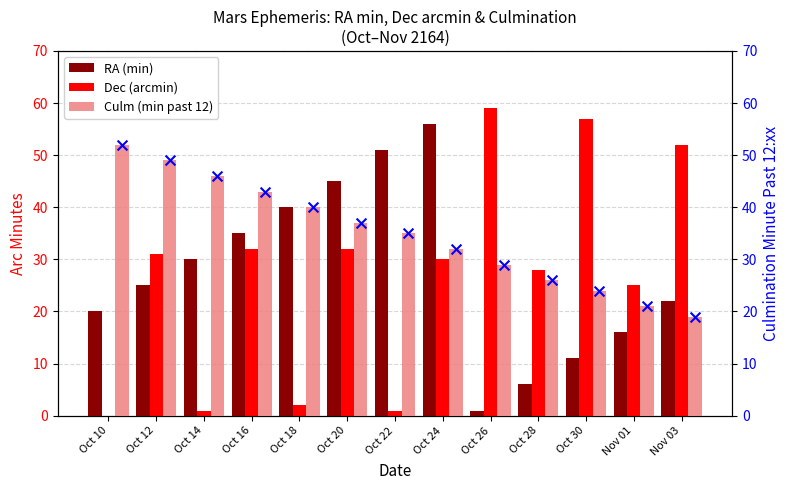

Which series reaches the maximum Y coordinate?

Dec (arcmin)